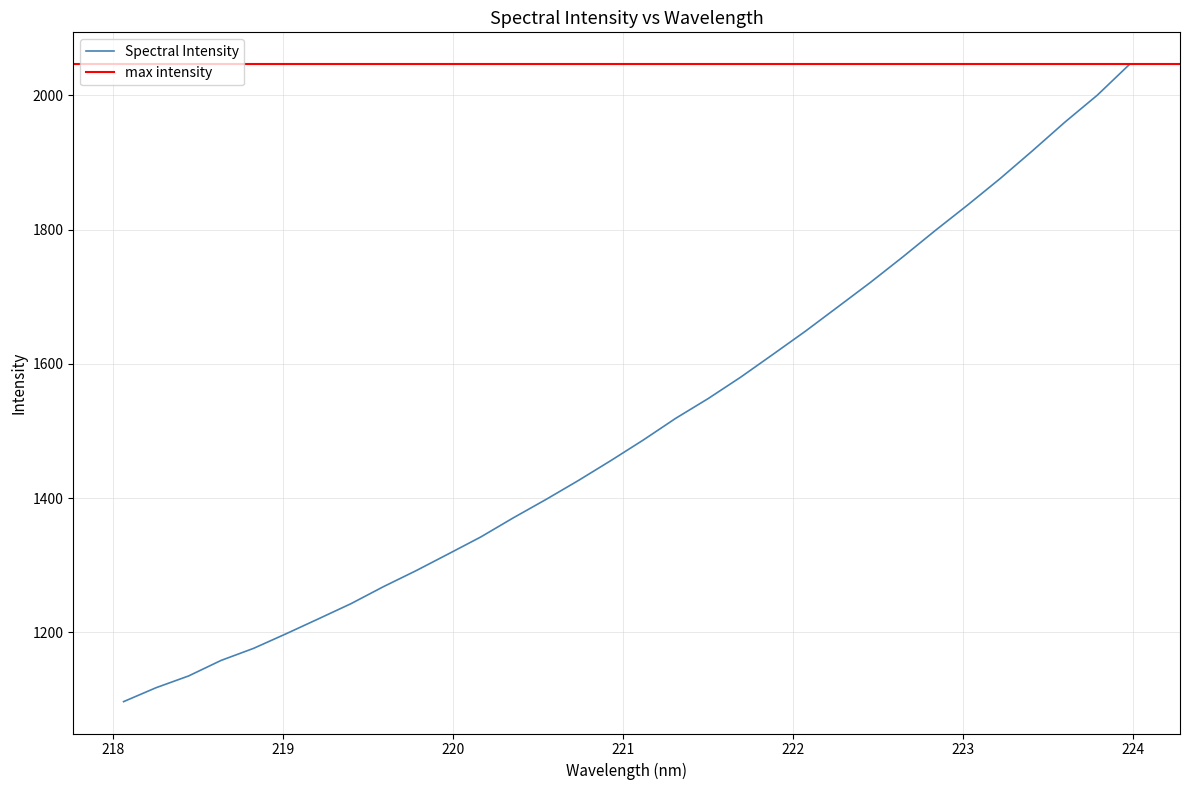

What is the value of the 32nd point from the left?

2046.3